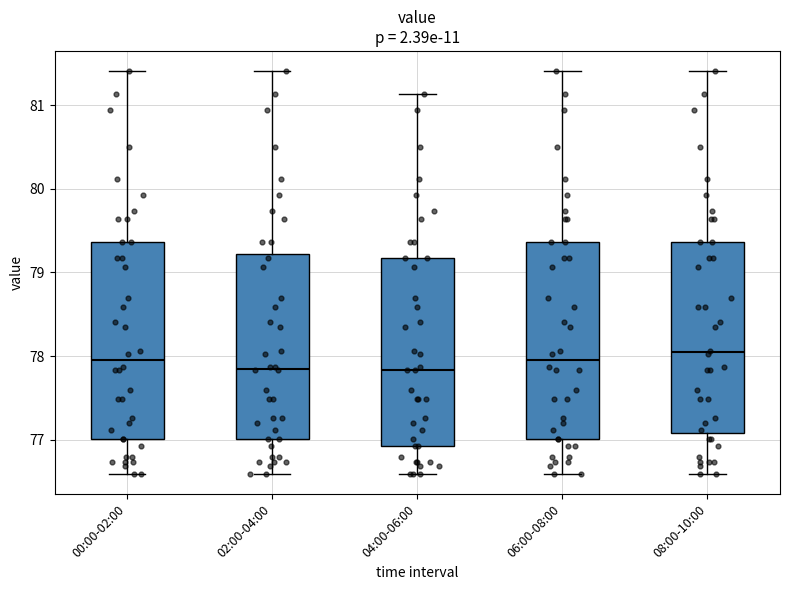

Where is the upper edge of the box for 06:00-08:00 on the y-axis? The values are not printed on the chart, so give them approximately, as read against the axis.

79.4